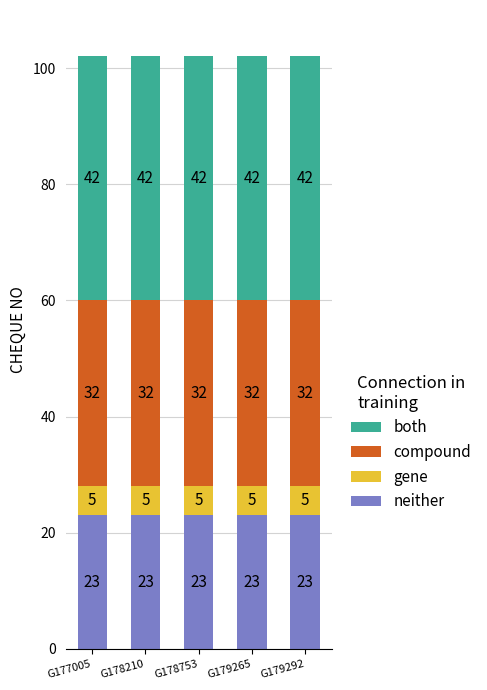

What value does the neither series have at G178753?

23